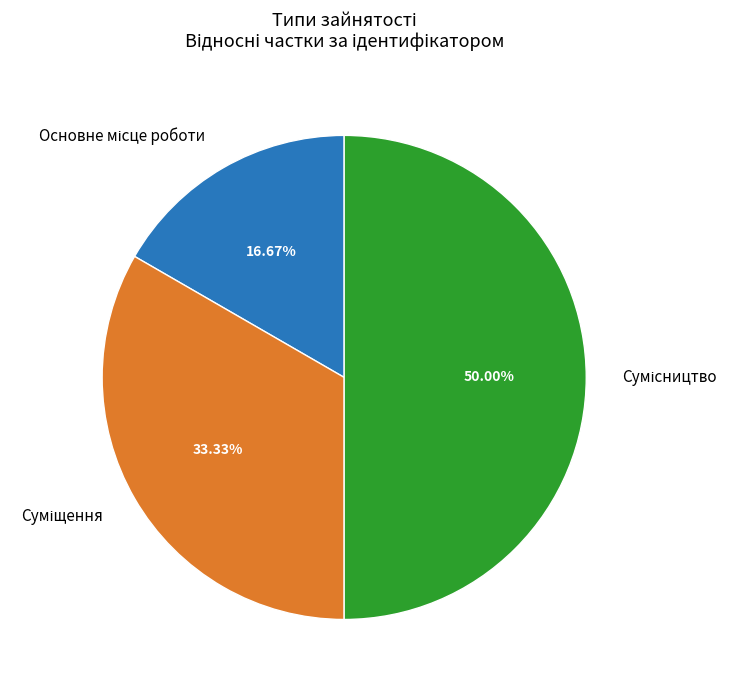

Count the number of slices in the pie.

3